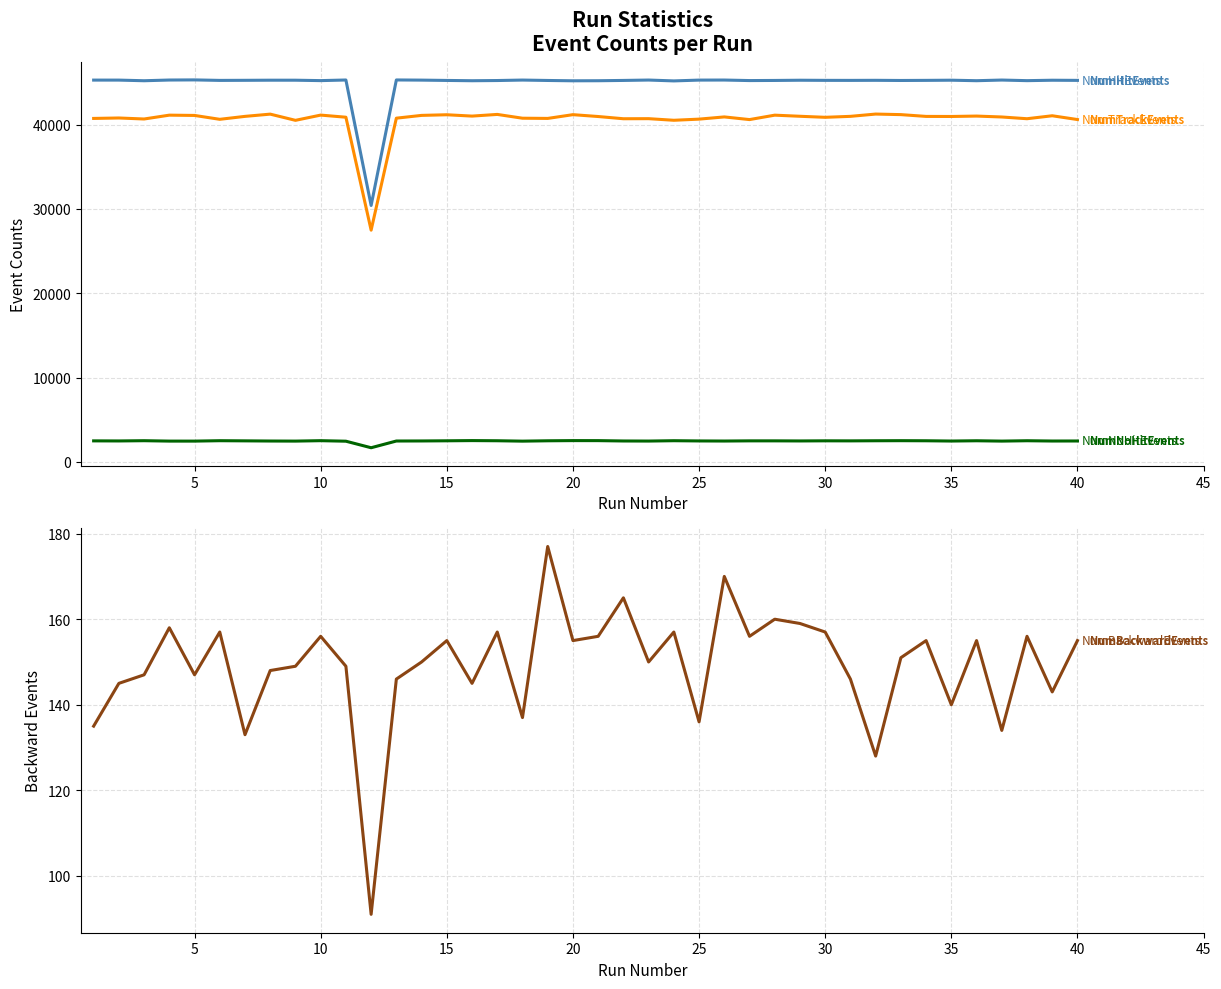

Rank the series at 25 from lowest to highest value.

NumBackwardEvents, NumNoHitEvents, NumTrackEvents, NumHitEvents